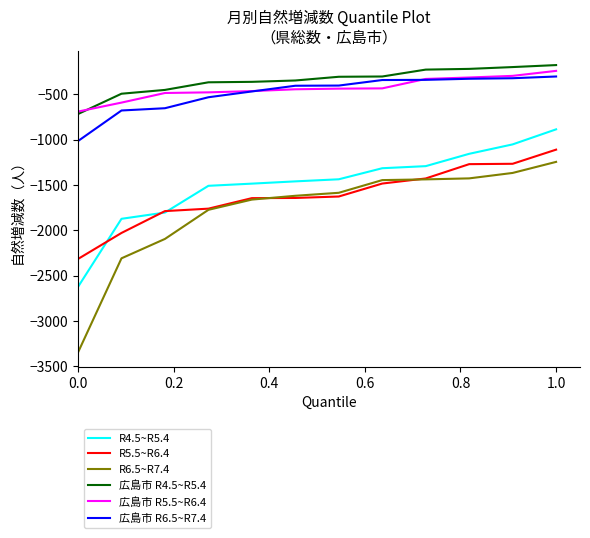

Does the chart display data point markers on the line(s)?

No